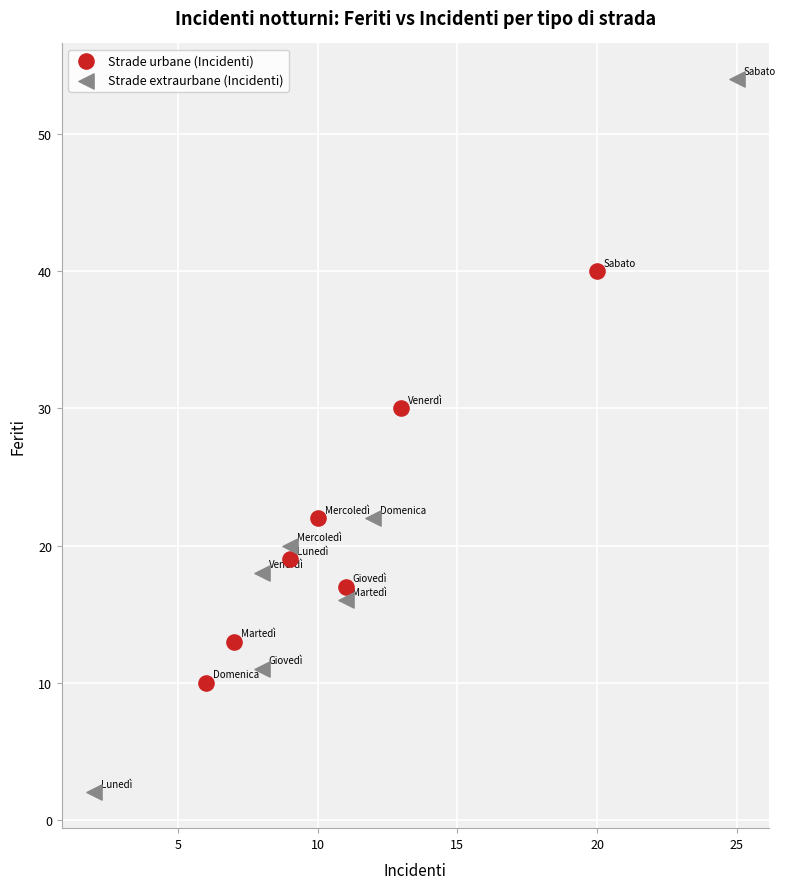

What are all the series names shown in the legend?

Strade urbane (Incidenti), Strade extraurbane (Incidenti)